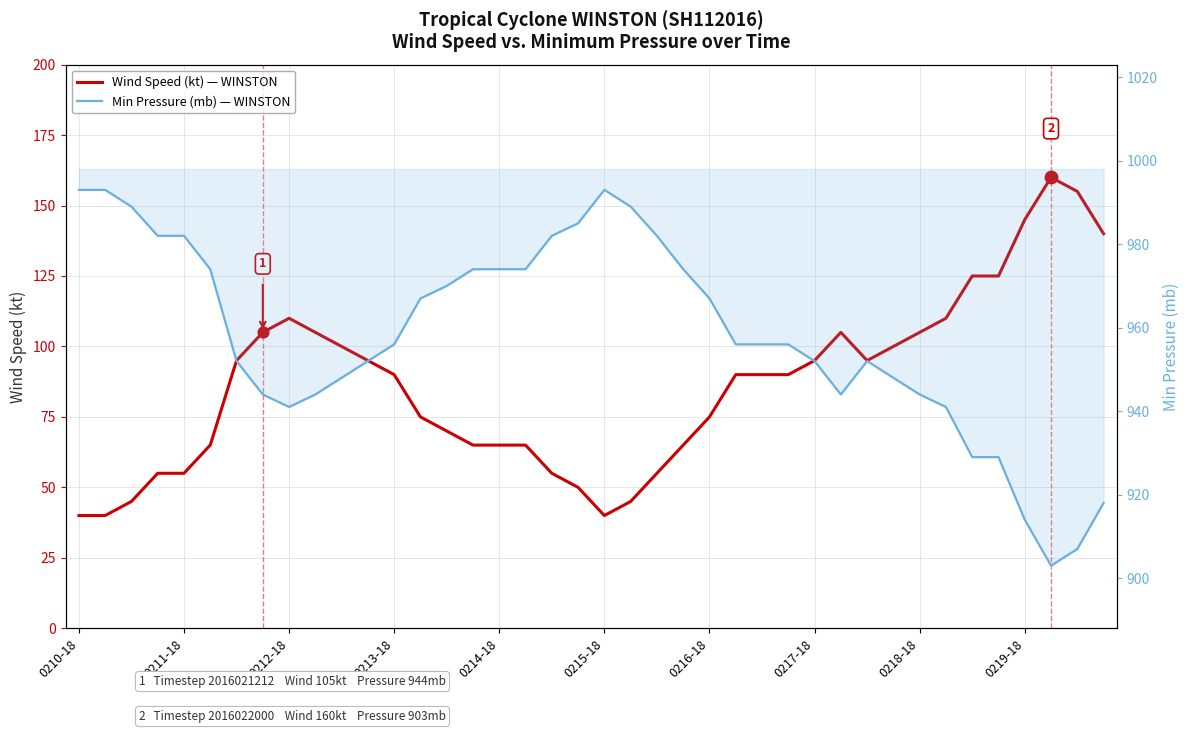

Which series has the widest spread of Y values?

Wind Speed (kt)